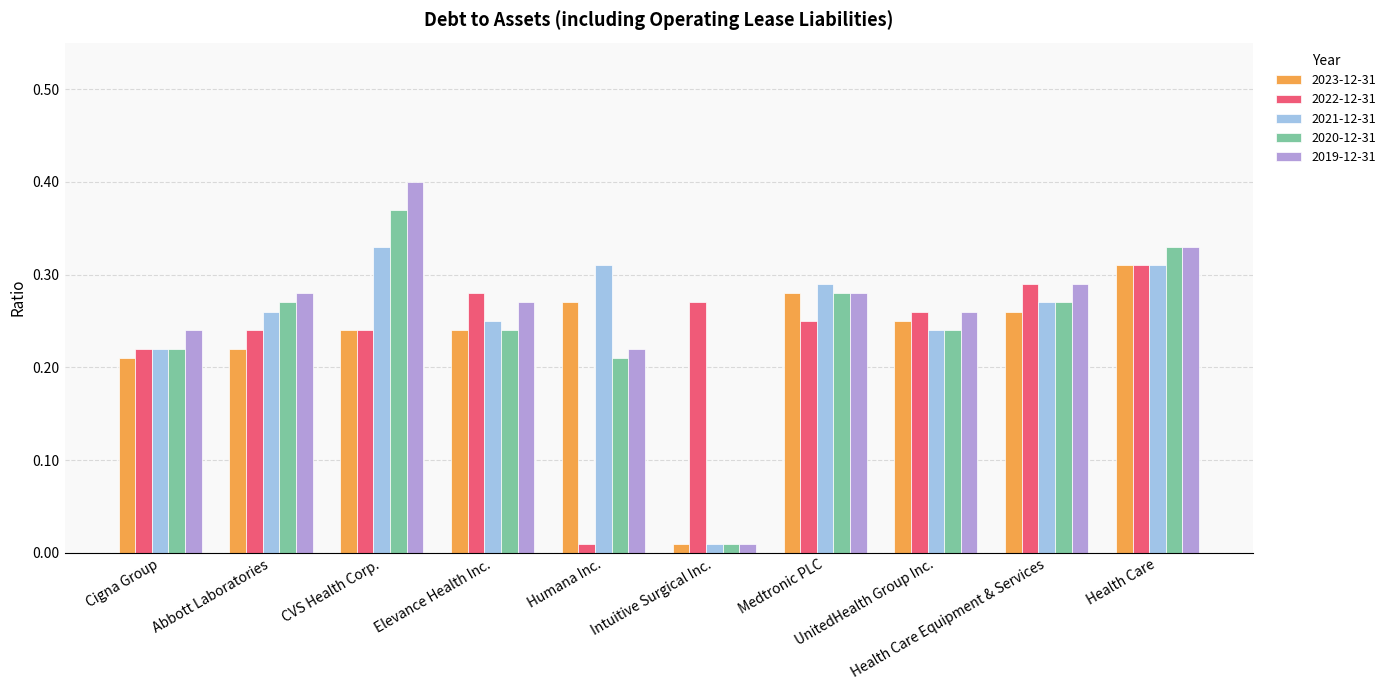

How many bars are there in each group?

5